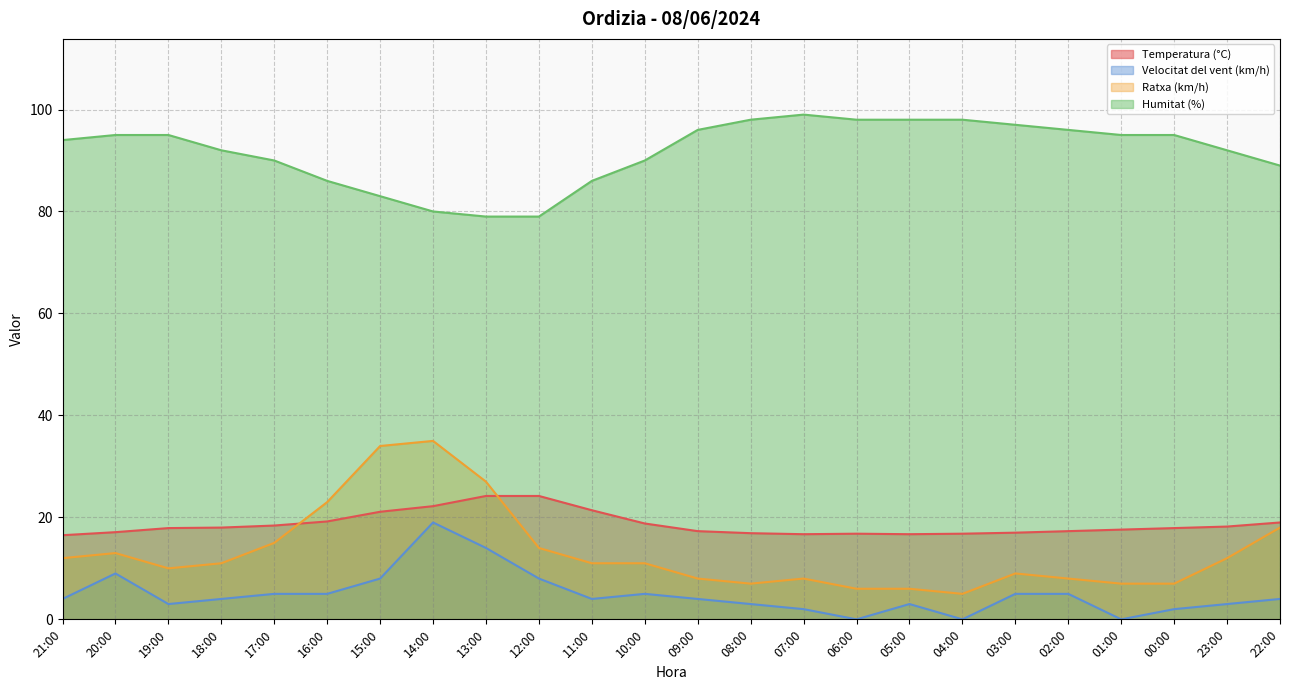

True or false: Humitat (%) and Velocitat del vent (km/h) cross at least once.

False